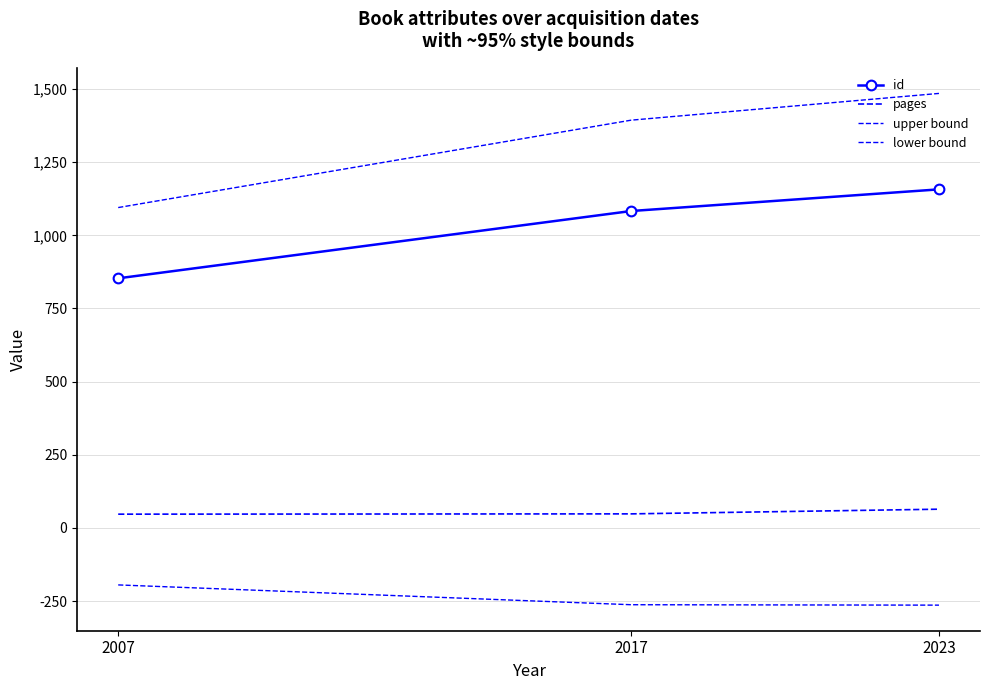

Which series has the largest range (max minus min)?

upper bound